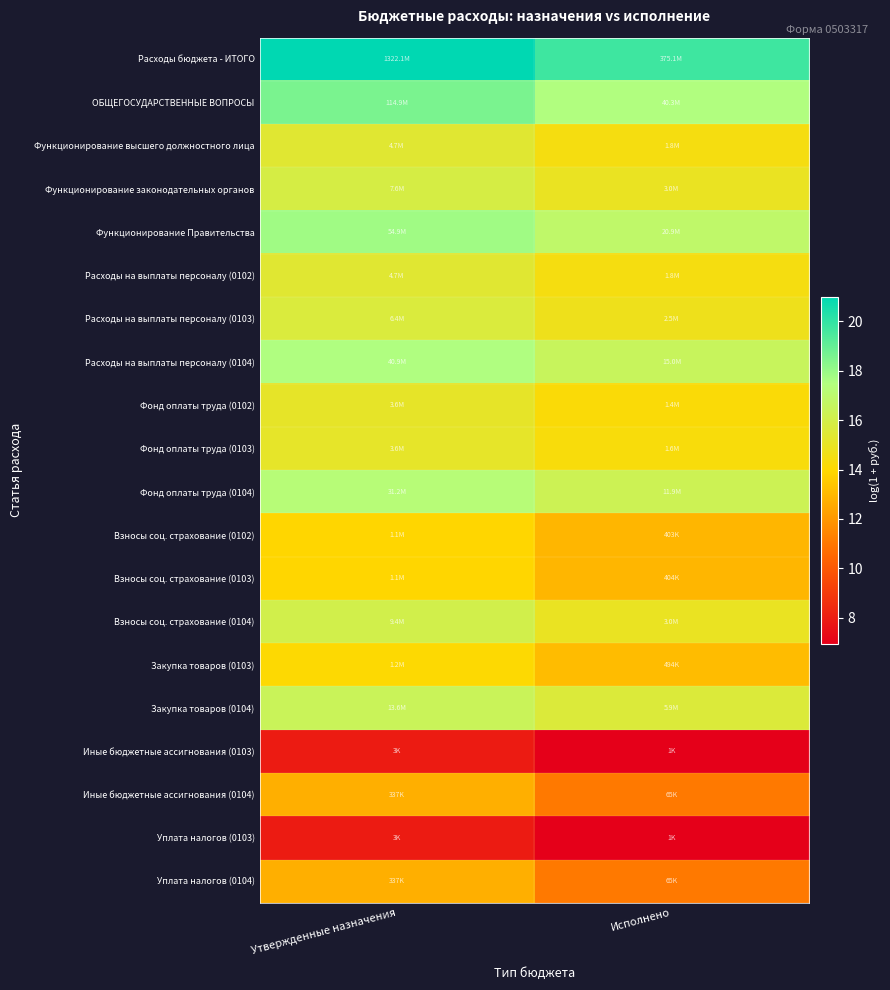

At which category is the sum across all series the highest?

Утвержденные назначения